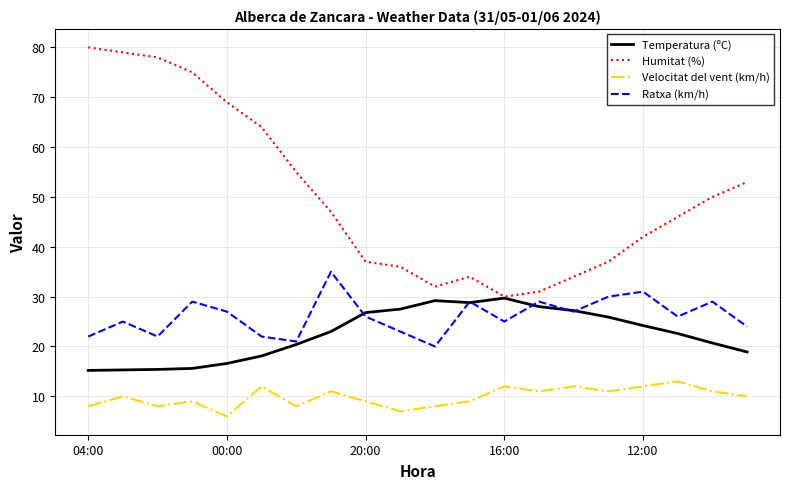

What are all the series names shown in the legend?

Temperatura (ºC), Humitat (%), Velocitat del vent (km/h), Ratxa (km/h)